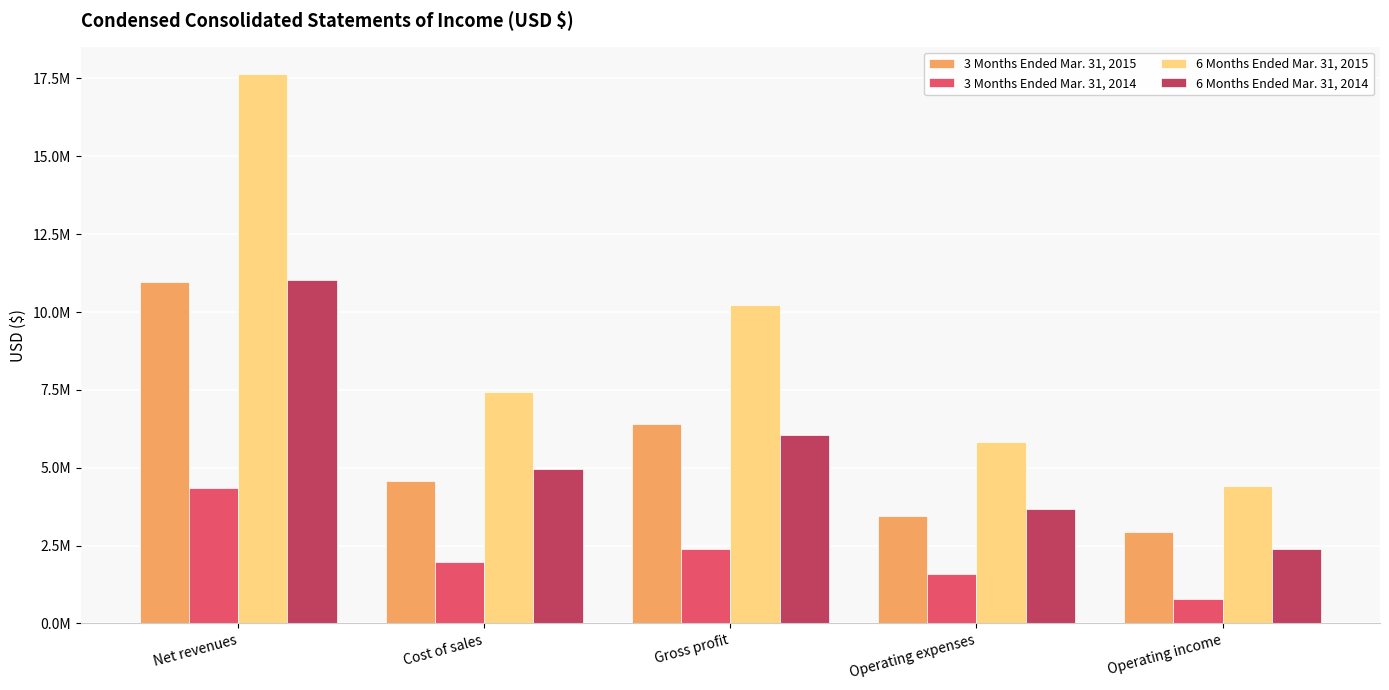

What are all the series names shown in the legend?

3 Months Ended Mar. 31, 2015, 3 Months Ended Mar. 31, 2014, 6 Months Ended Mar. 31, 2015, 6 Months Ended Mar. 31, 2014